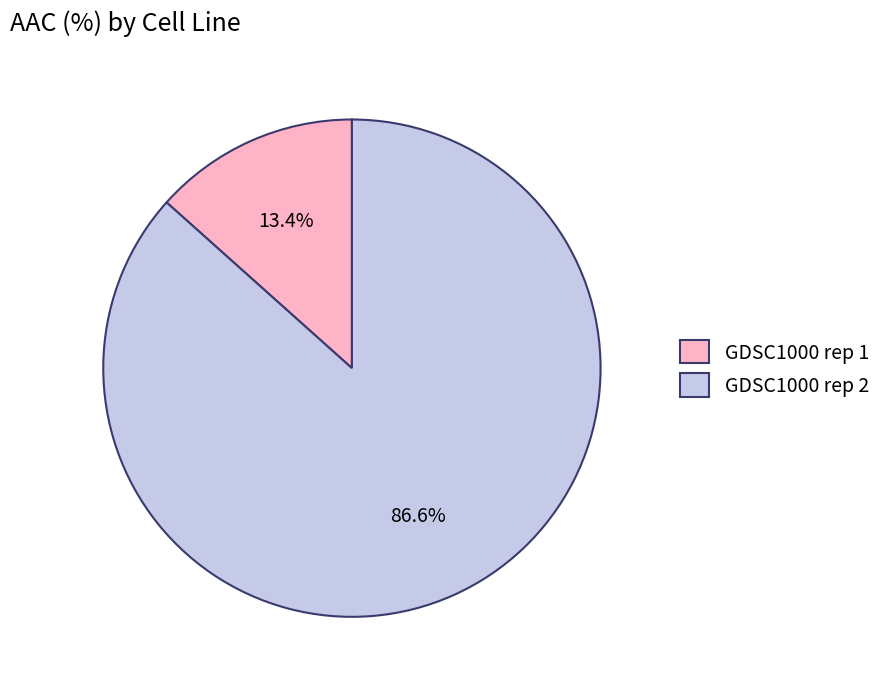

Between GDSC1000 rep 1 and GDSC1000 rep 2, which is larger?

GDSC1000 rep 2